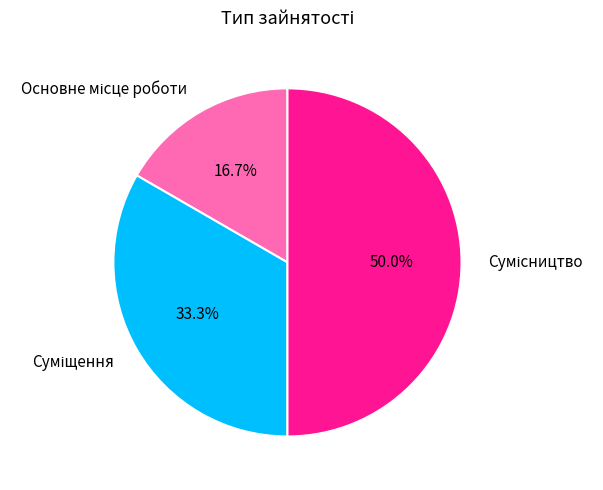

What is the ratio of the value at Суміщення to the value at Основне місце роботи?

2.0